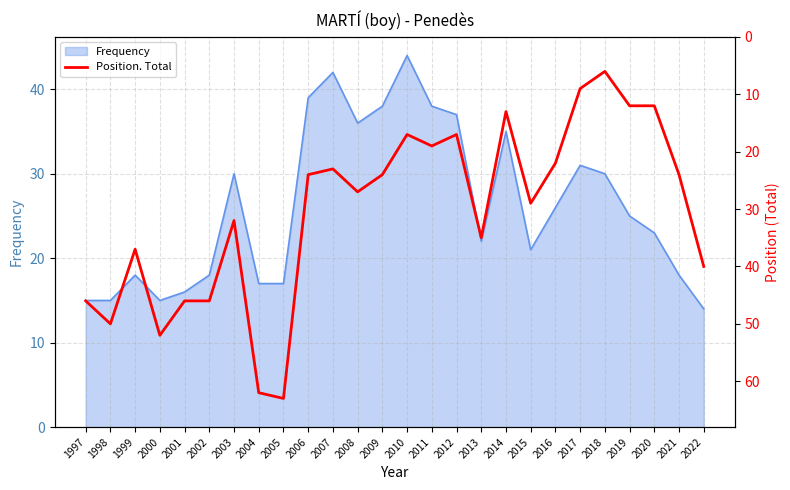

What is the maximum value for Frequency?

44